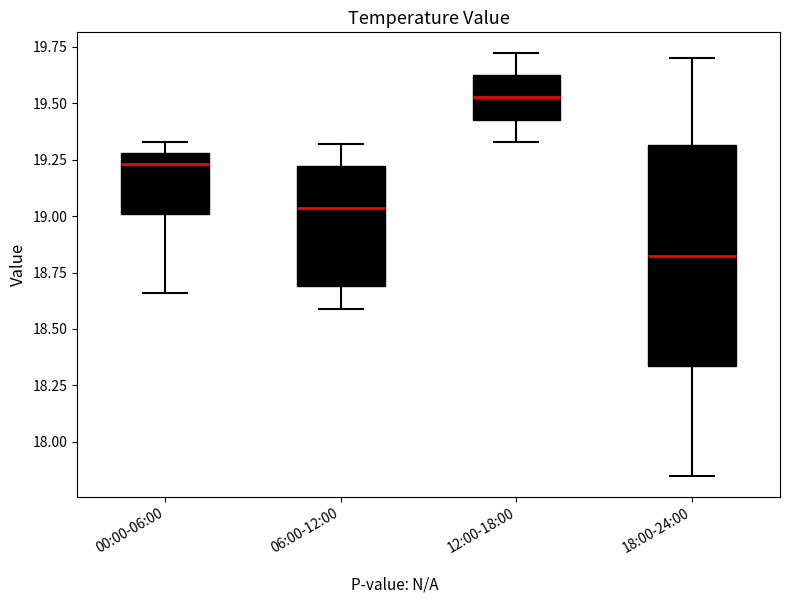

Comparing the boxes themselves (not the whiskers), which one is the tallest?

18:00-24:00